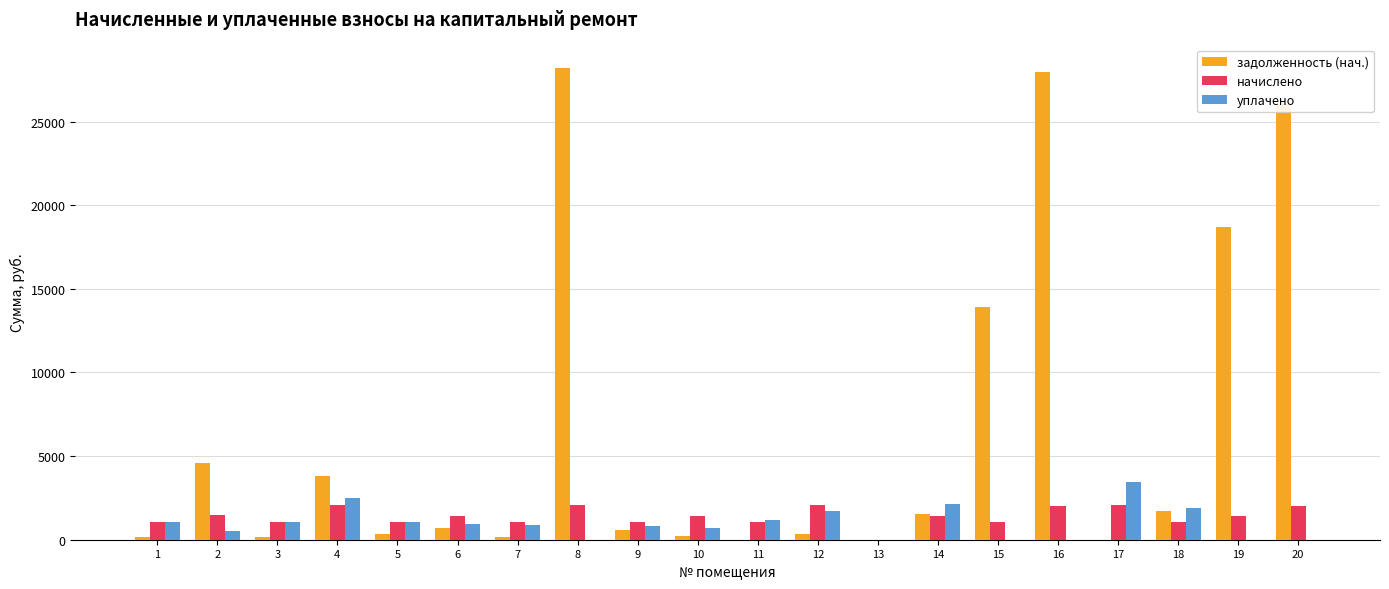

What is the maximum value shown in the chart?

28204.8